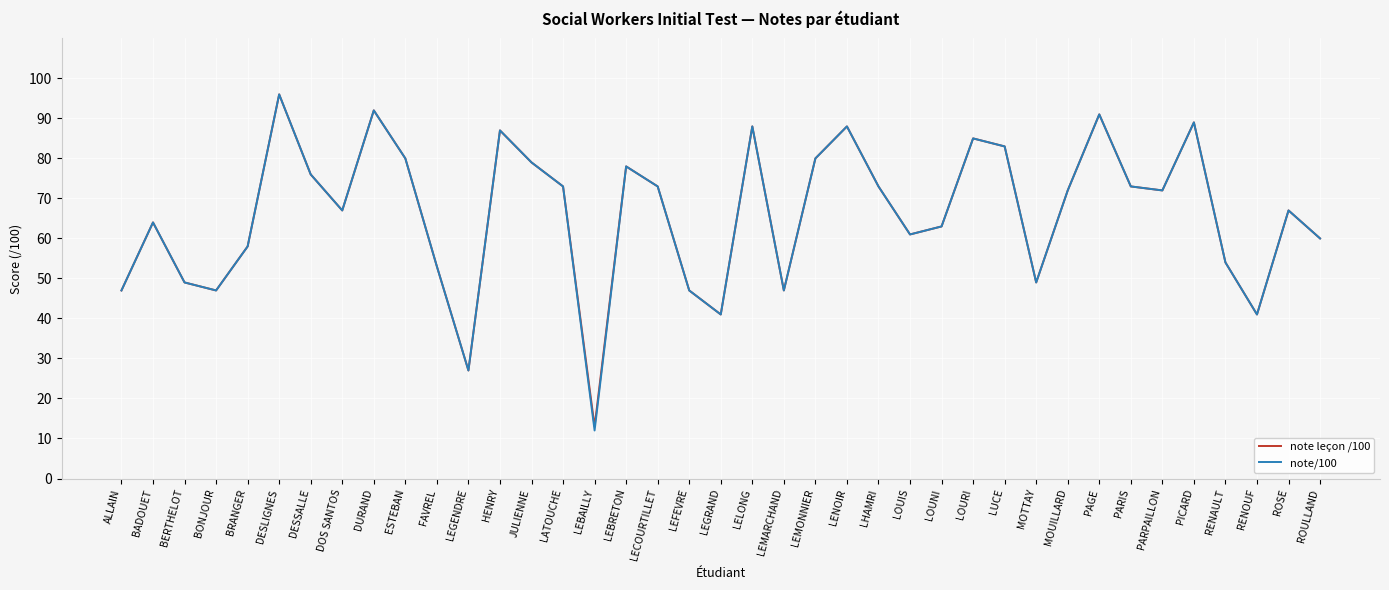

What is the difference between the maximum and minimum values in the note/100 series?

84